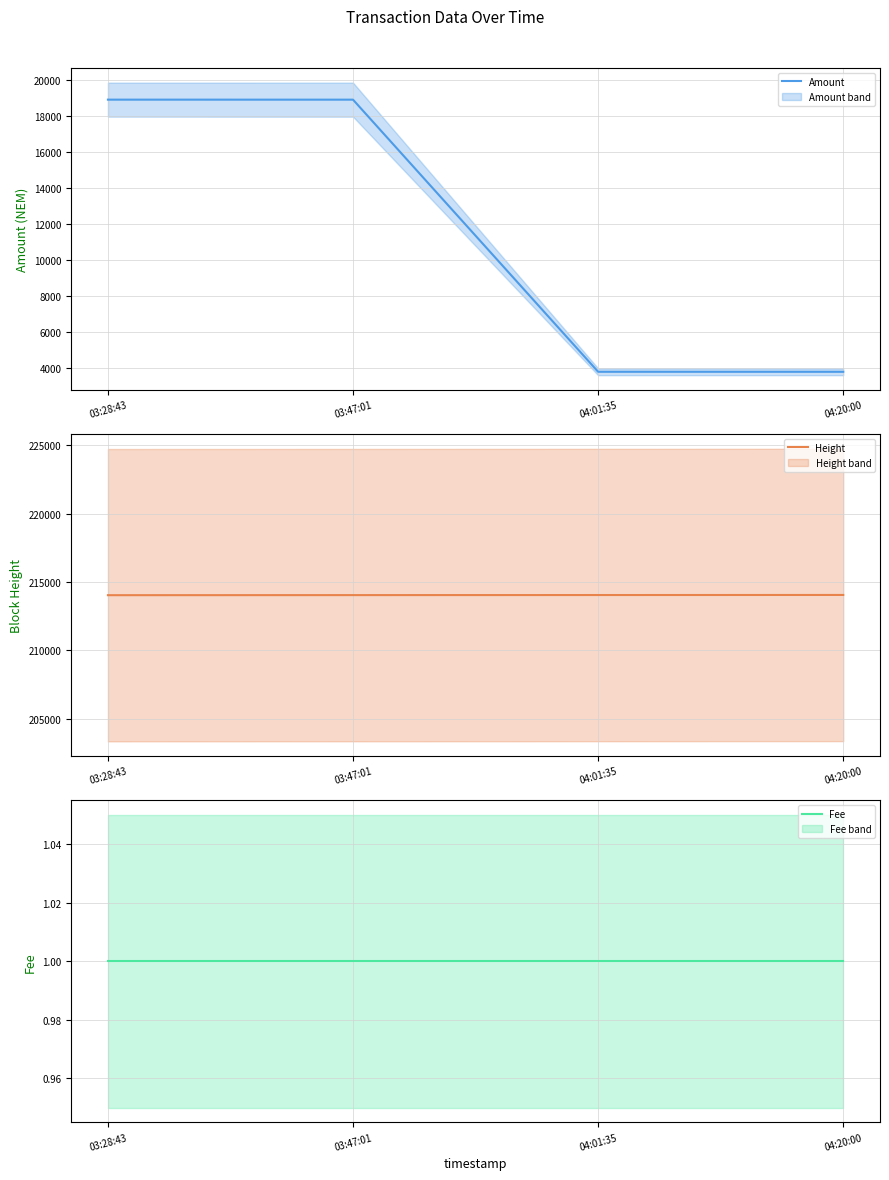

Is it true that Amount equals 18886 at 03:28:43?

True